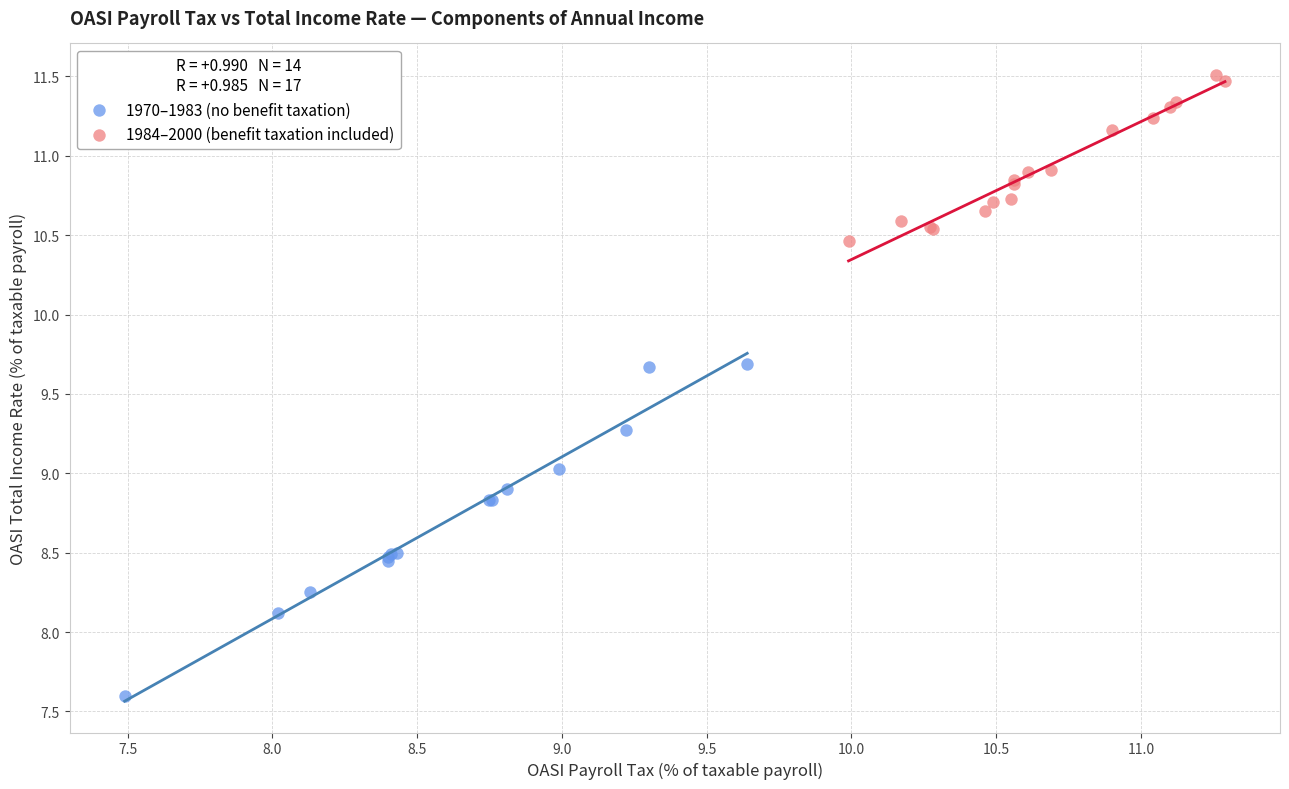

Which series contains the lowest Y value?

1970–1983 (no benefit taxation)